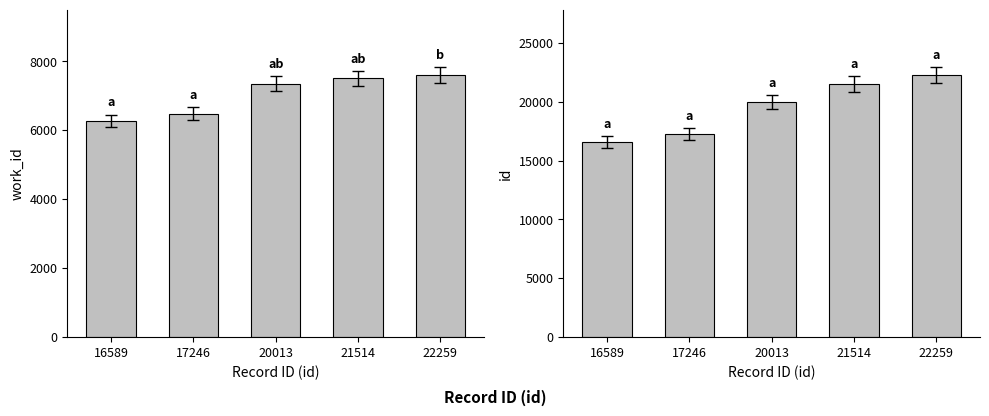

What is the approximate value of id at 17246, to the nearest 10?

17250